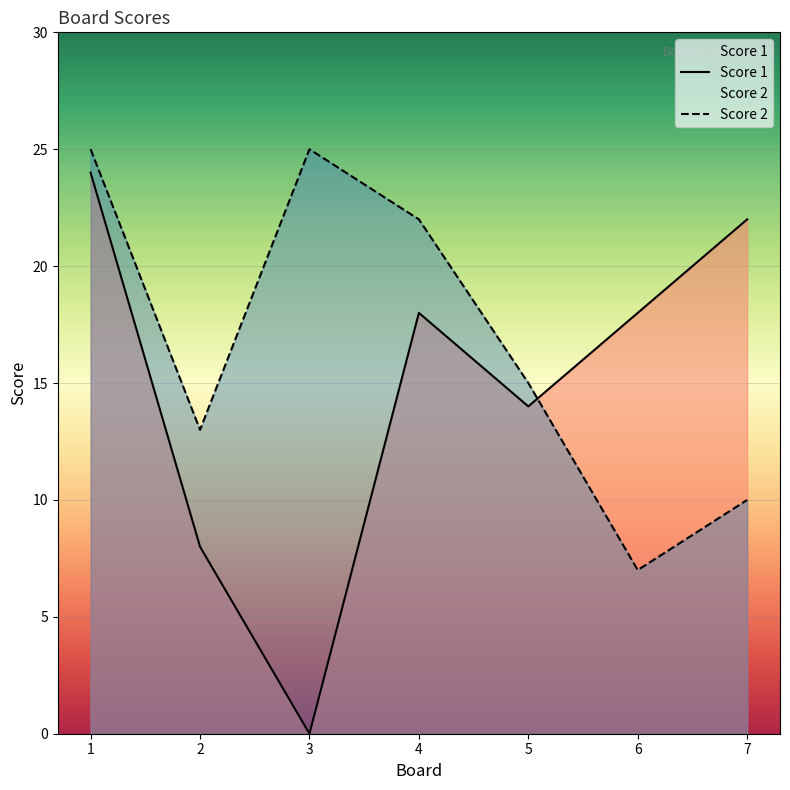

Reading left to right, extract all data points from this chart.

Score 1: 1=24	2=8	3=0	4=18	5=14	6=18	7=22
Score 2: 1=25	2=13	3=25	4=22	5=15	6=7	7=10